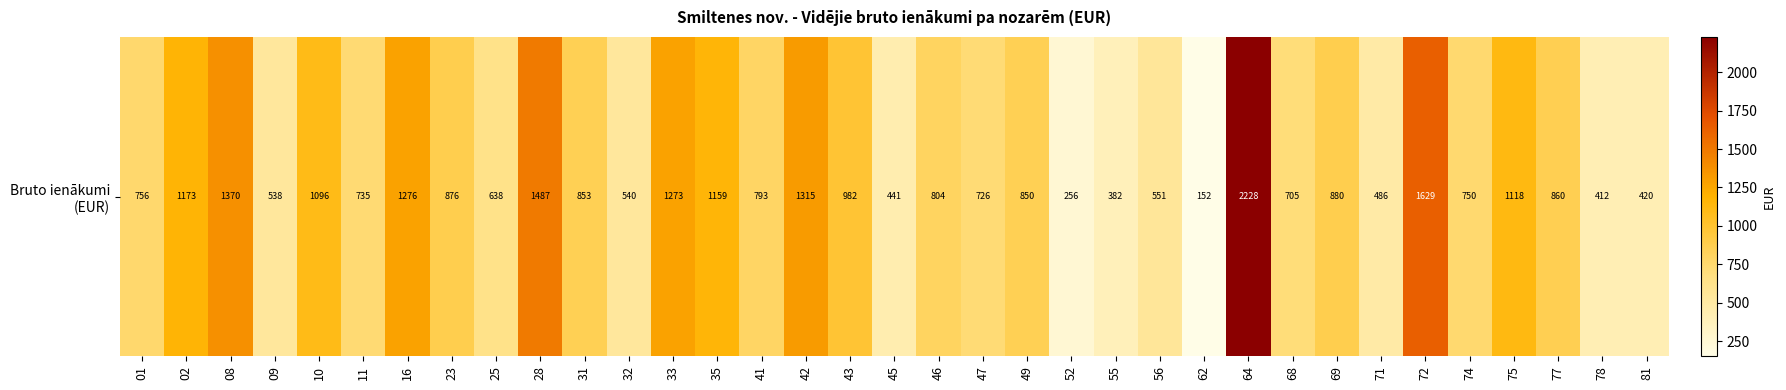

What is the sum of the values at 23 and 43?

1857.9